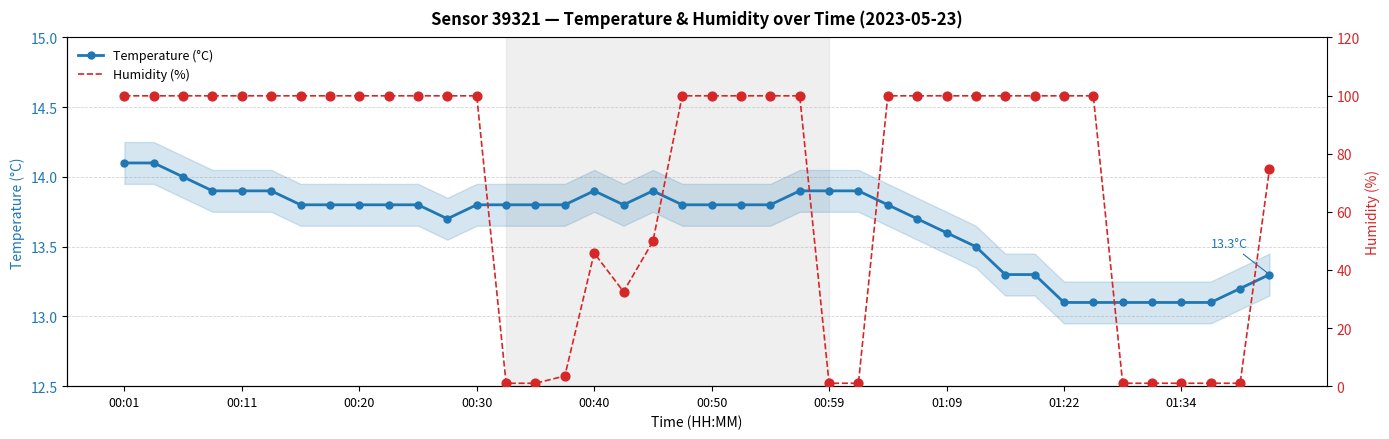

What is the total value across all series at 19?

113.7